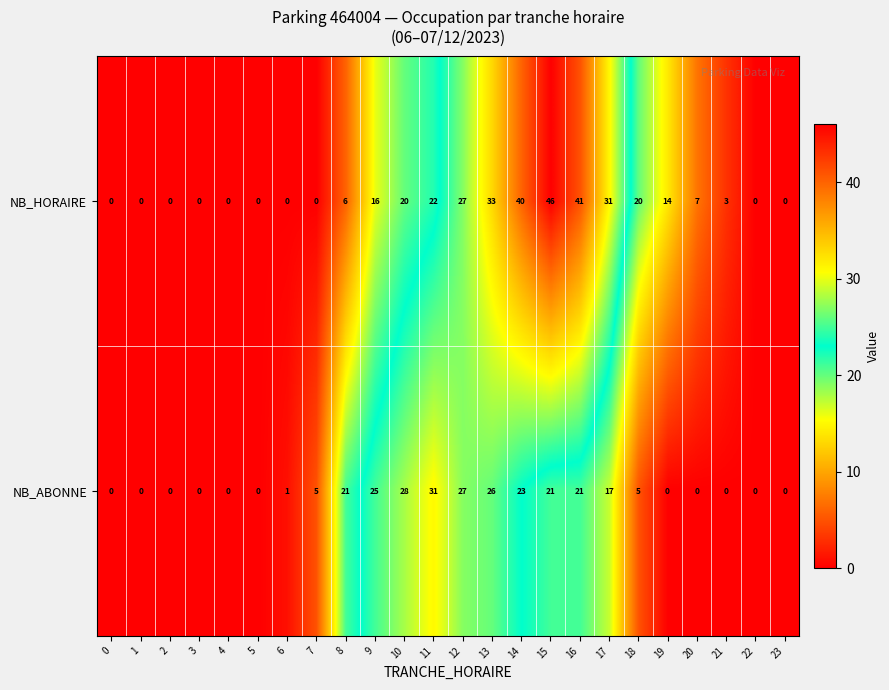

At how many categories does at least one series exceed 12?

12